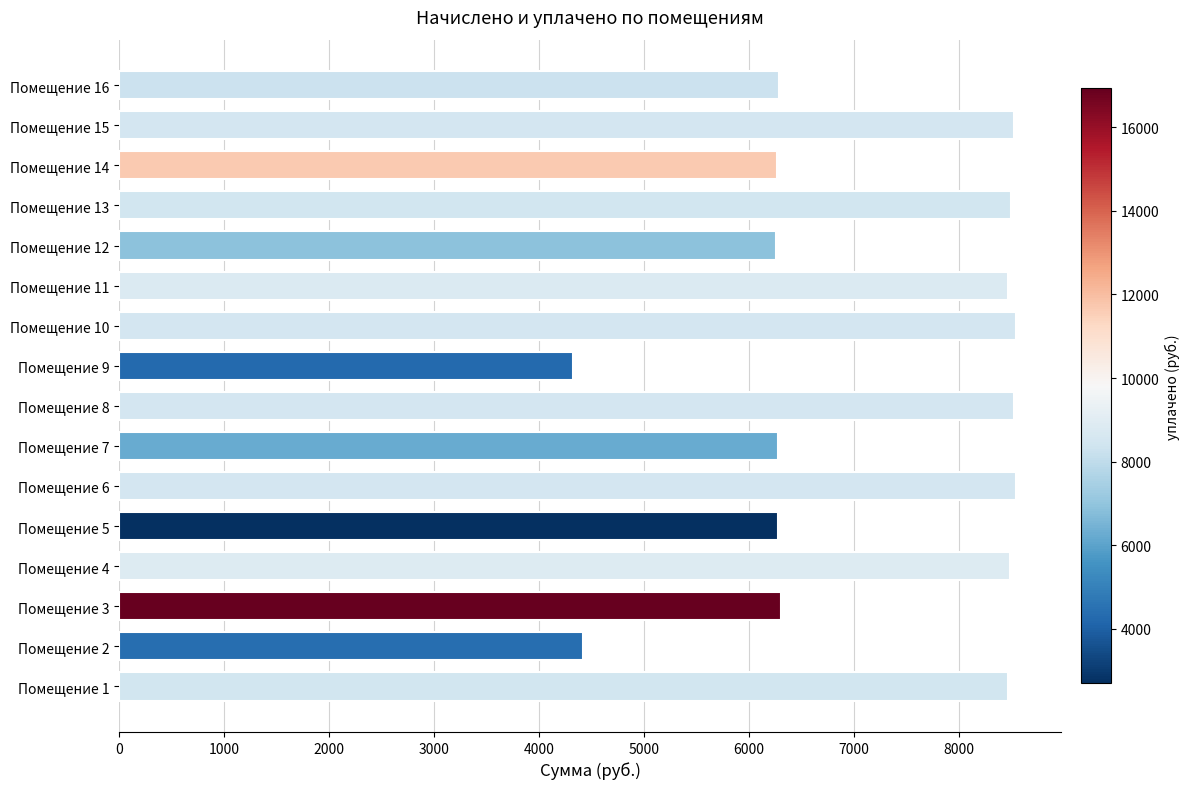

What is the average value?

7152.5